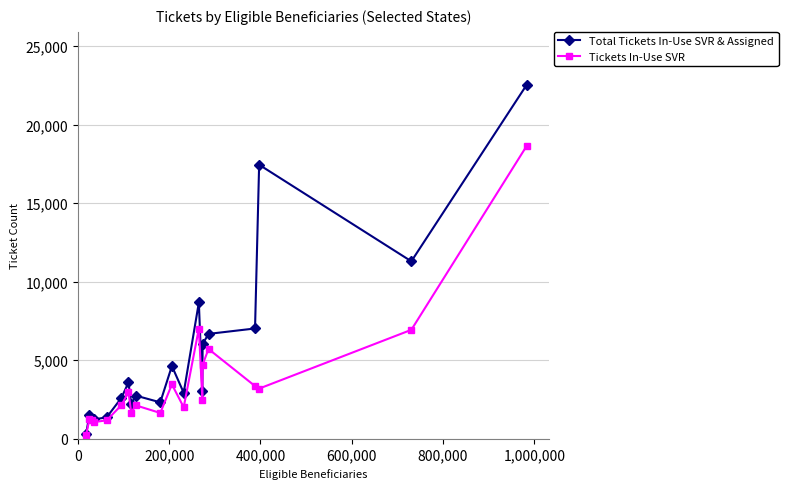

Which series has the largest total across all categories?

Total Tickets In-Use SVR & Assigned